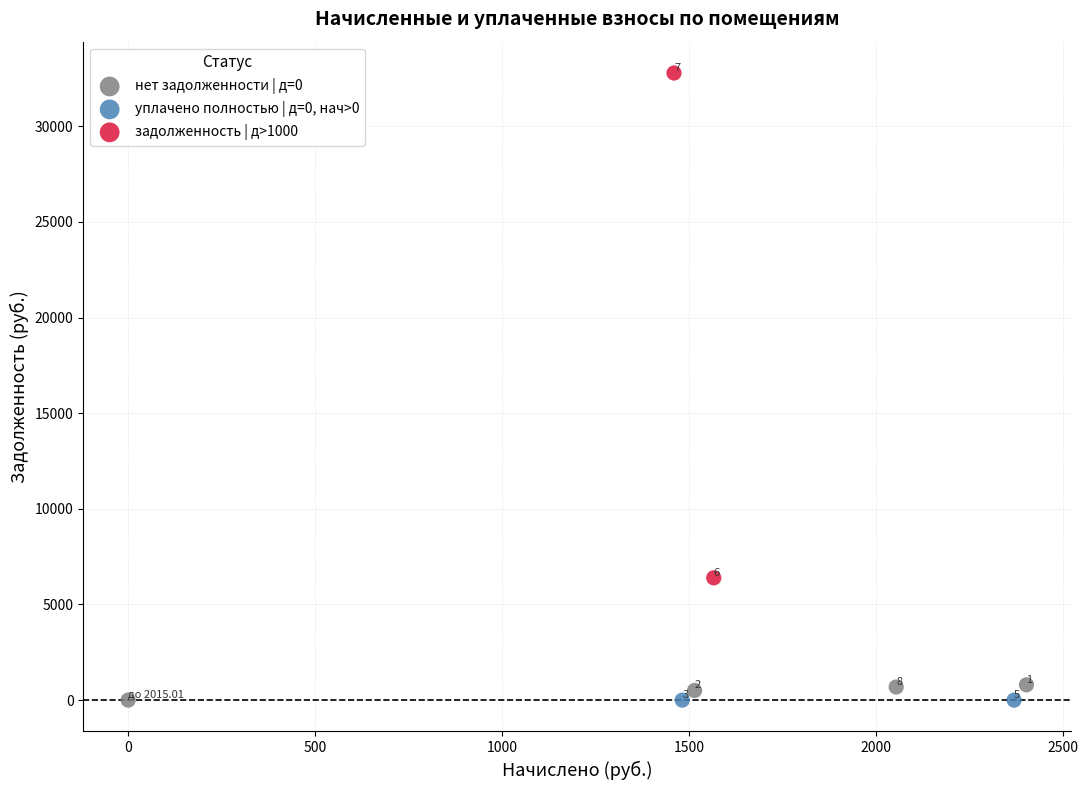

What are all the series names shown in the legend?

нет задолженности | д=0, уплачено полностью | д=0, нач>0, задолженность | д>1000